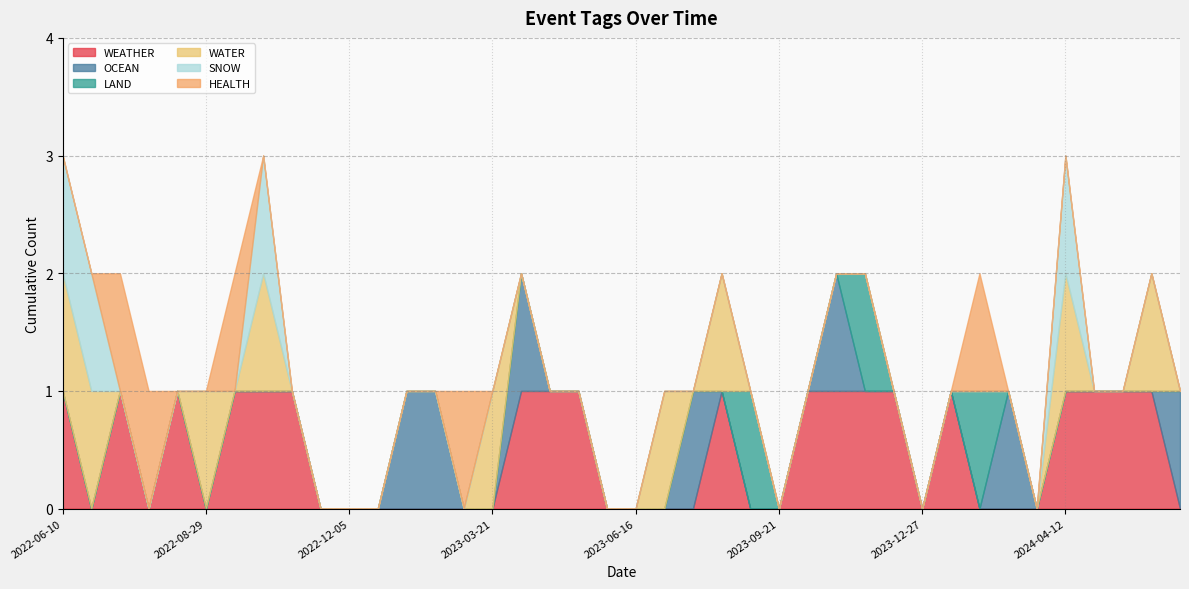

True or false: WEATHER has a value of 0 at 2022-08-29.

True